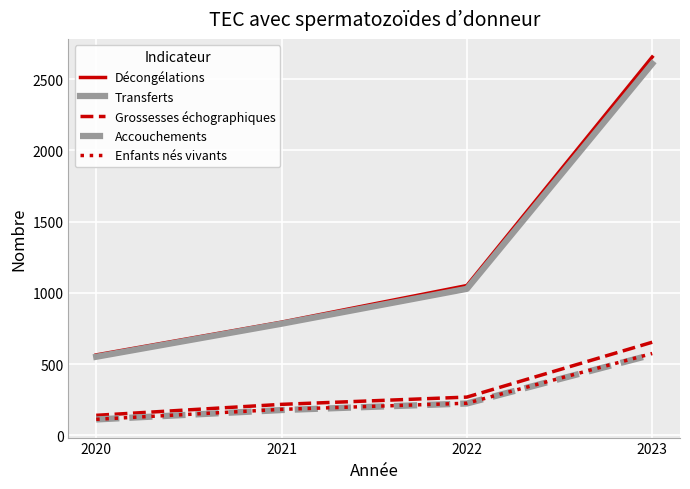

What is the difference between the maximum and minimum values in the Enfants nés vivants series?

462